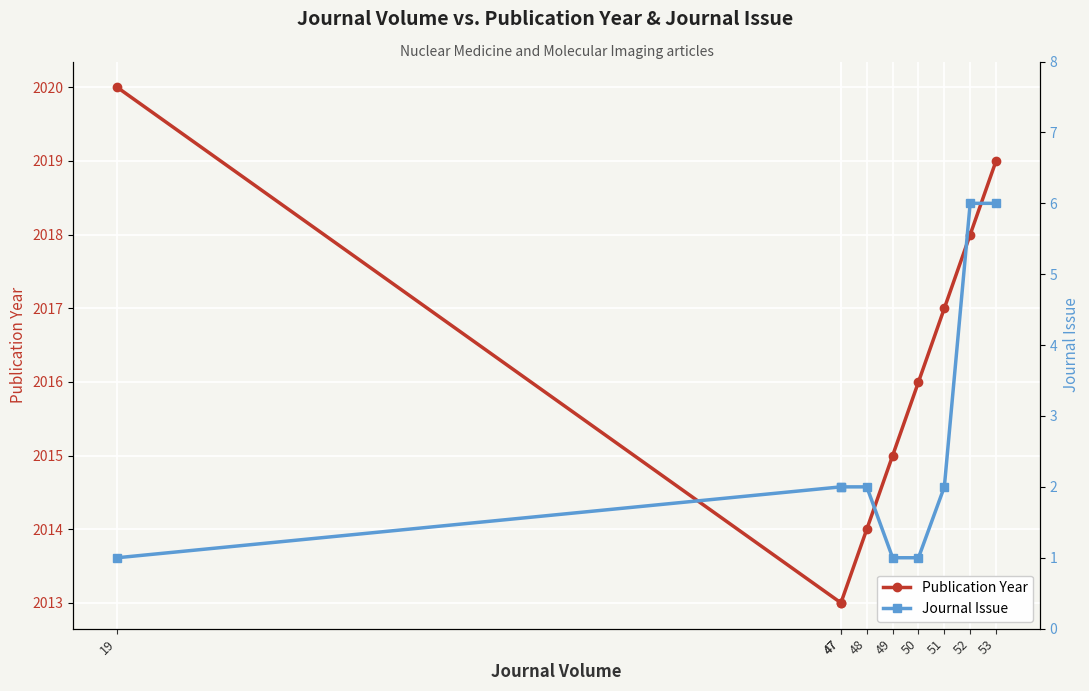

Reading left to right, transcribe all the data shown in this chart.

Publication Year: 2020	2013	2013	2014	2015	2016	2017	2018	2019
Journal Issue: 1	2	2	2	1	1	2	6	6